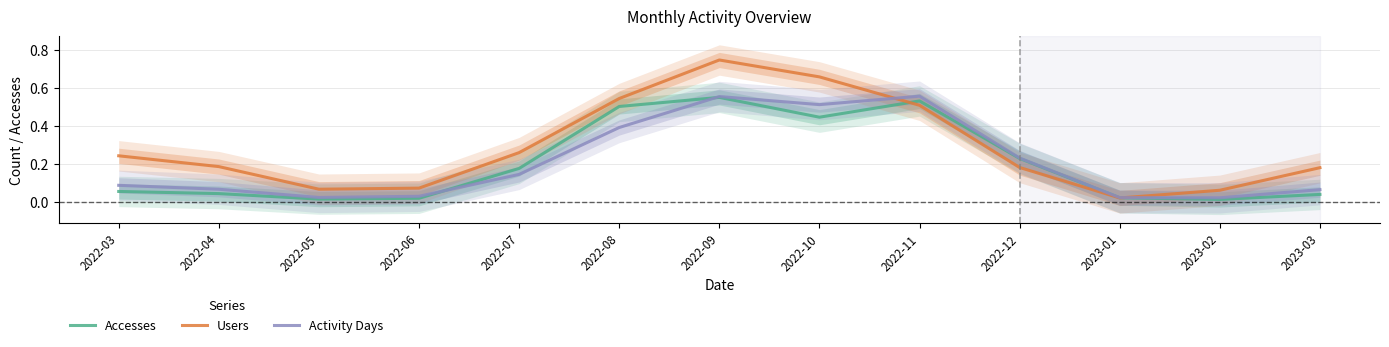

What is the sum of the Activity Days values at 2022-06 and 2022-03?

0.1